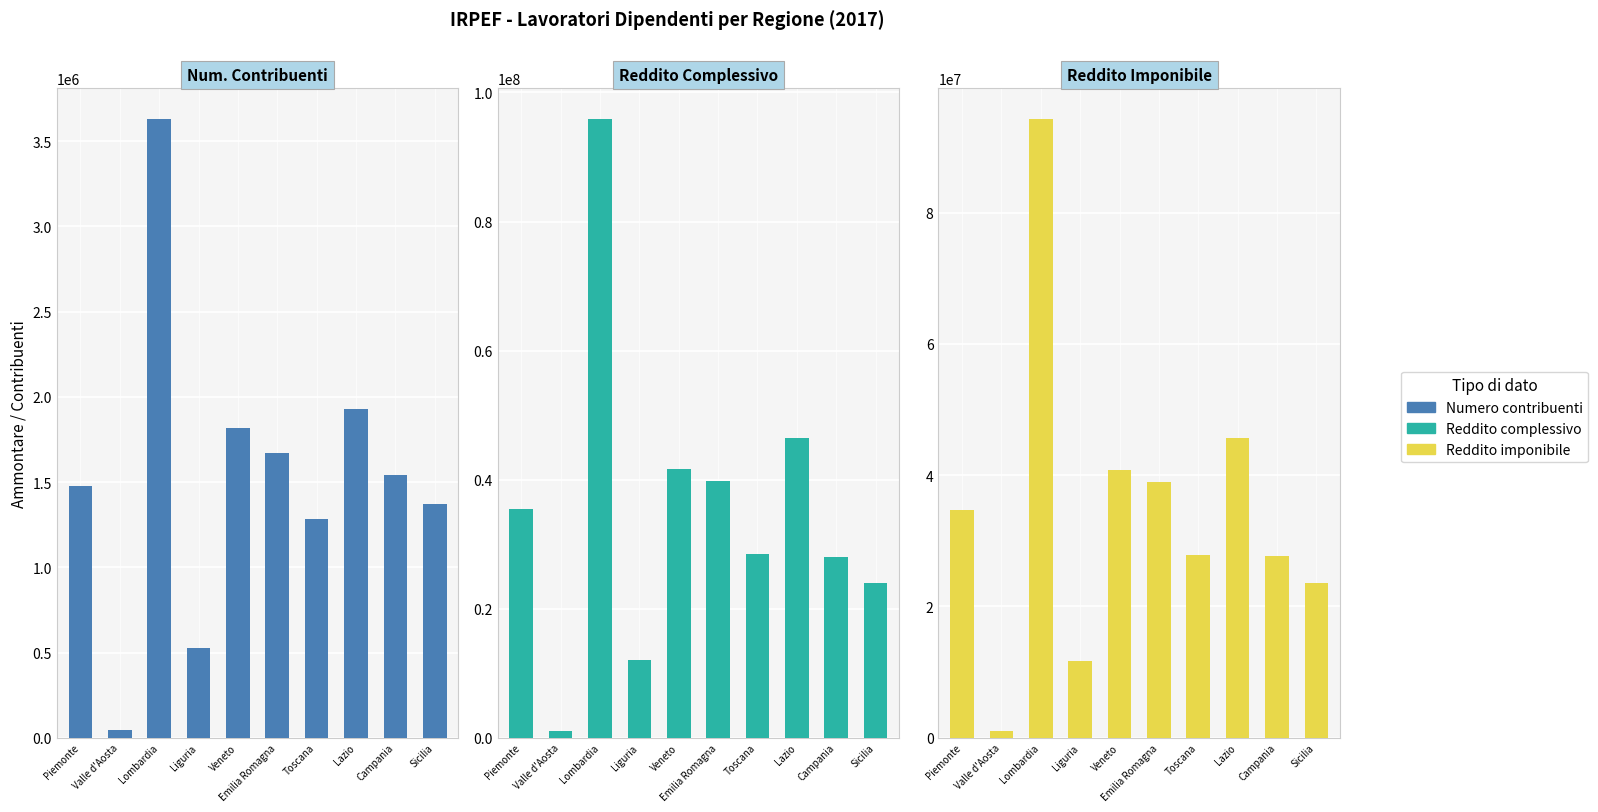

What is the minimum value for Num. Contribuenti?

47968